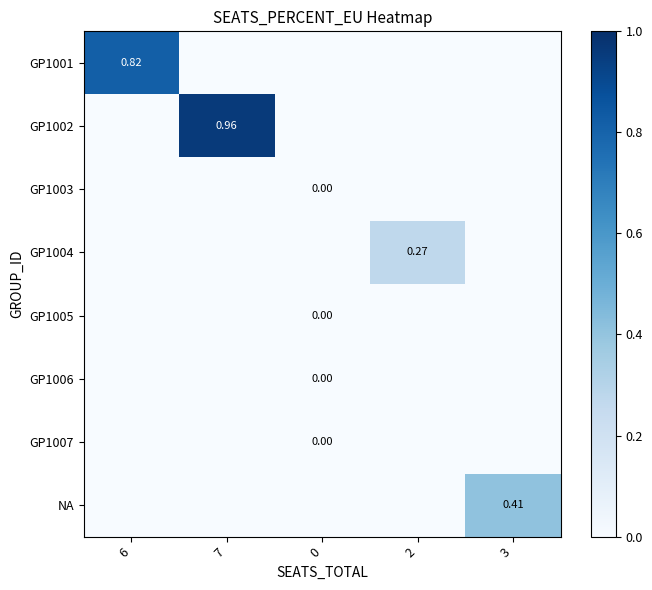

Is the value of GP1001 at 6 greater than the value of GP1007 at 0?

Yes